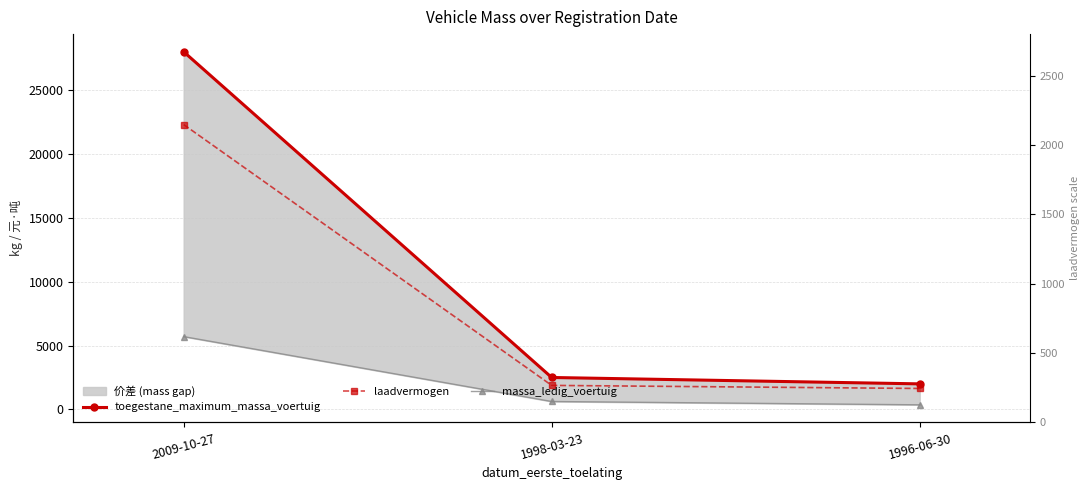

What is the sum of all massa_ledig_voertuig values?

6680